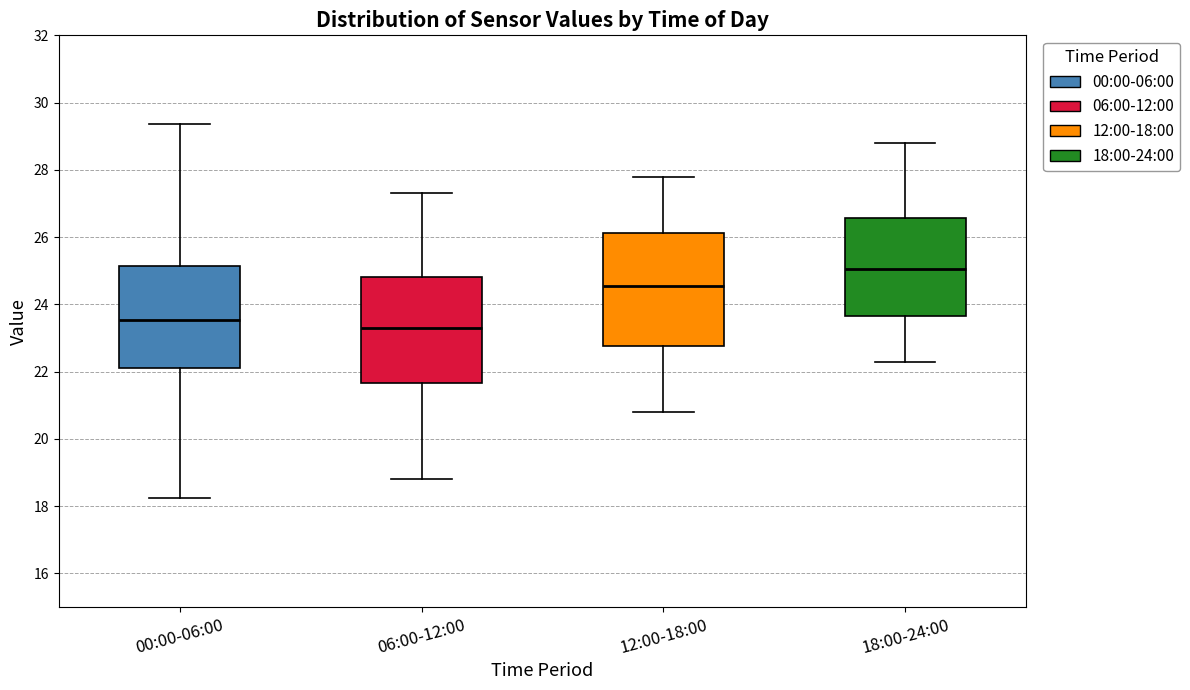

Which box has the lowest median line?

06:00-12:00